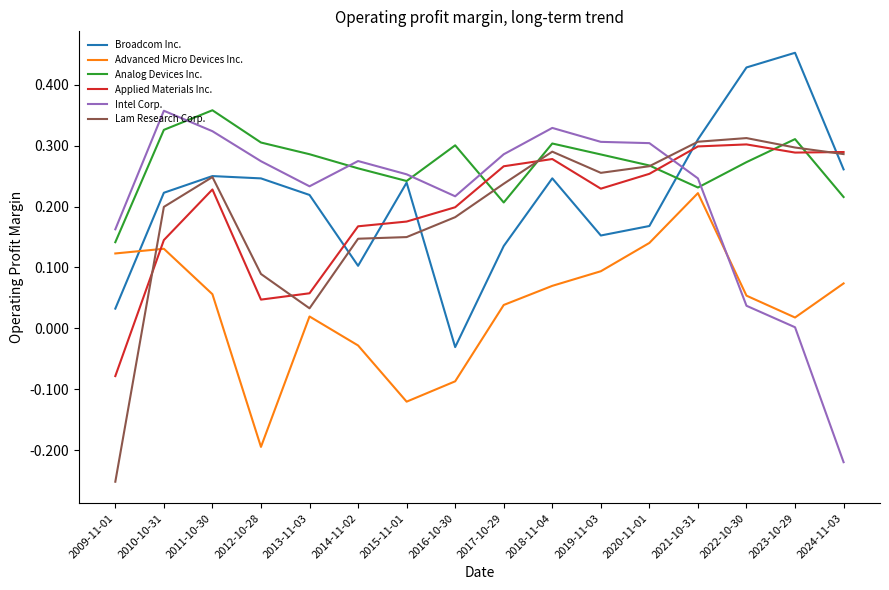

Does the chart display data point markers on the line(s)?

No